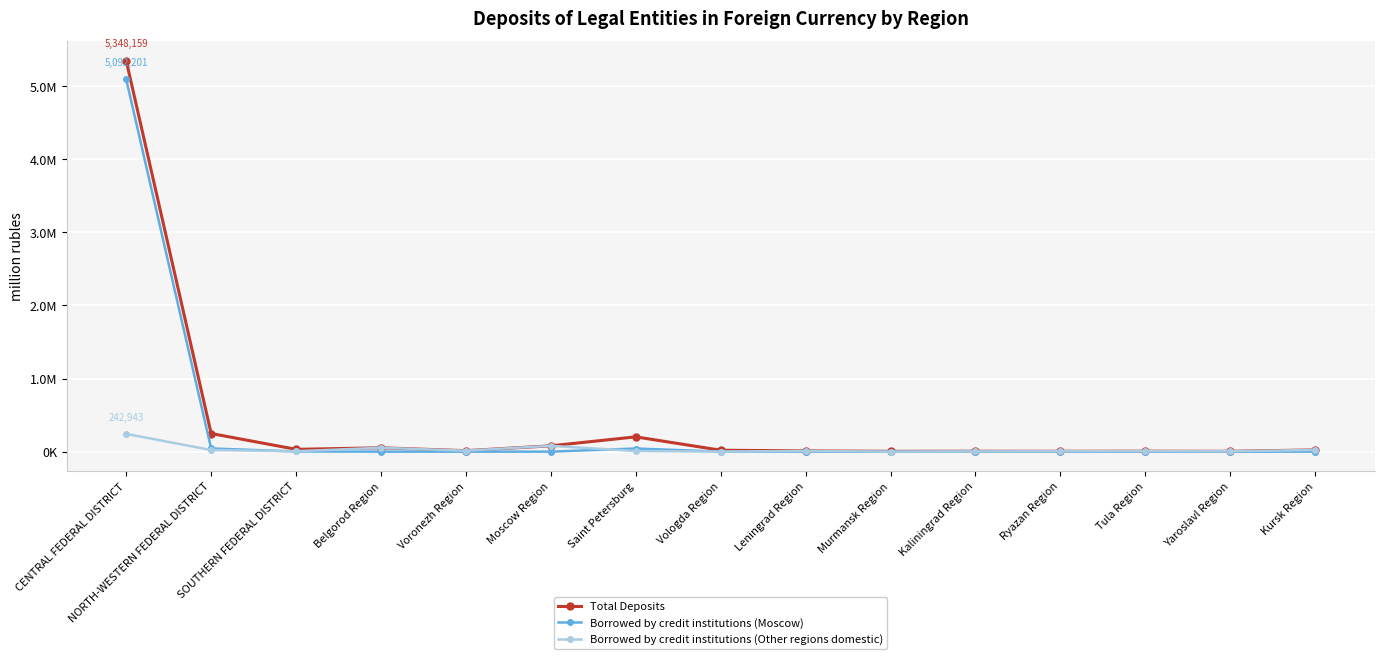

Does the chart have visible grid lines?

Yes